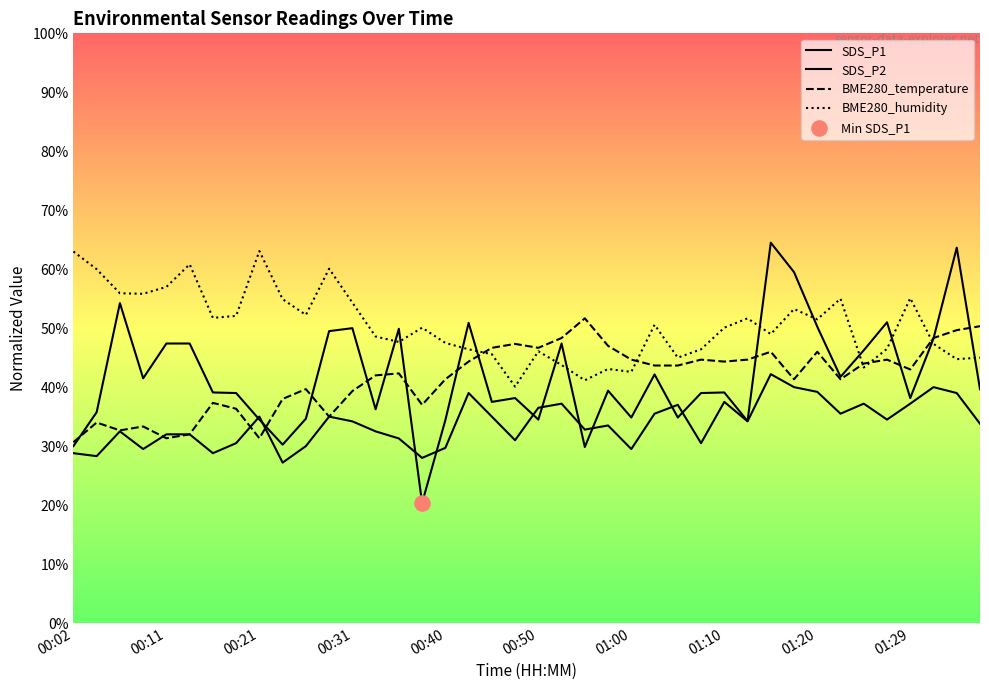

Which series contains the highest Y value?

SDS_P1